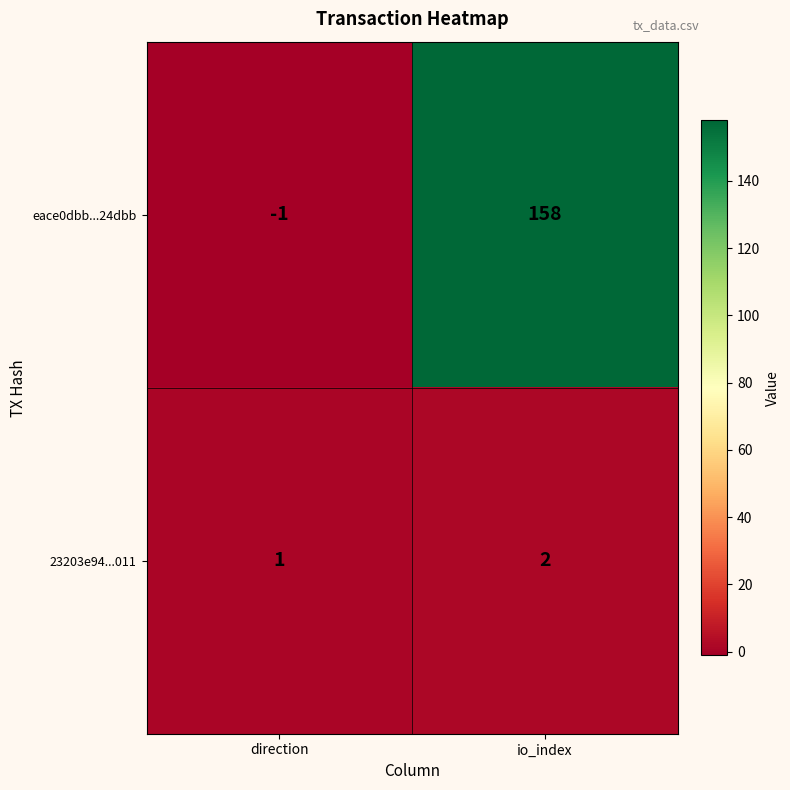

Rank the categories by 23203e94...011 value from highest to lowest.

io_index, direction